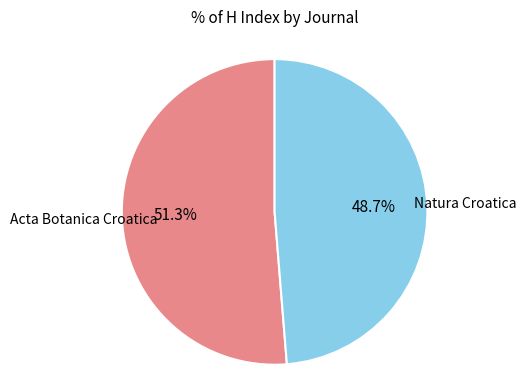

Count the number of slices in the pie.

2